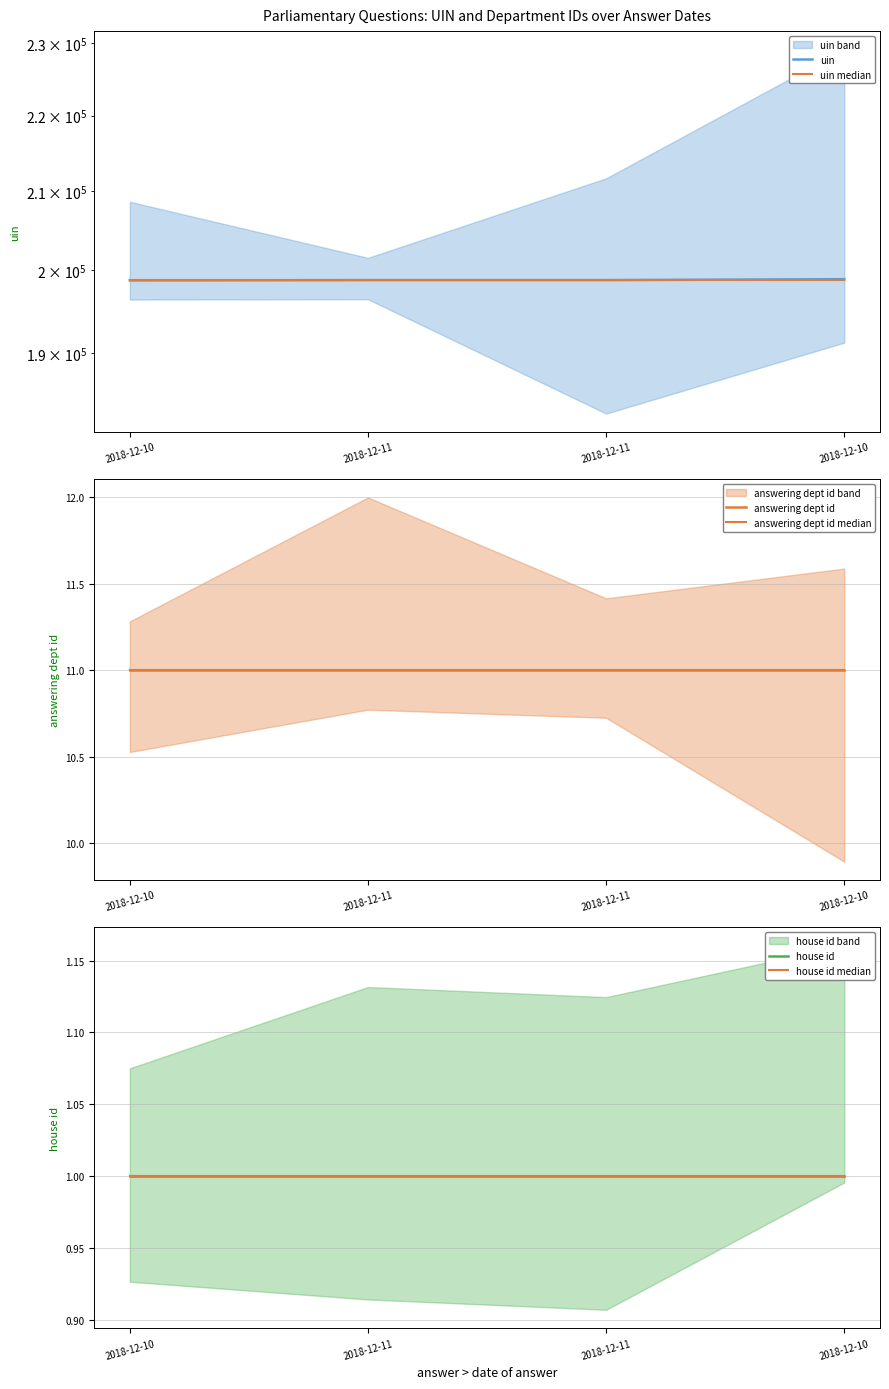

What is the approximate value of uin at 2018-12-10?

198887.0